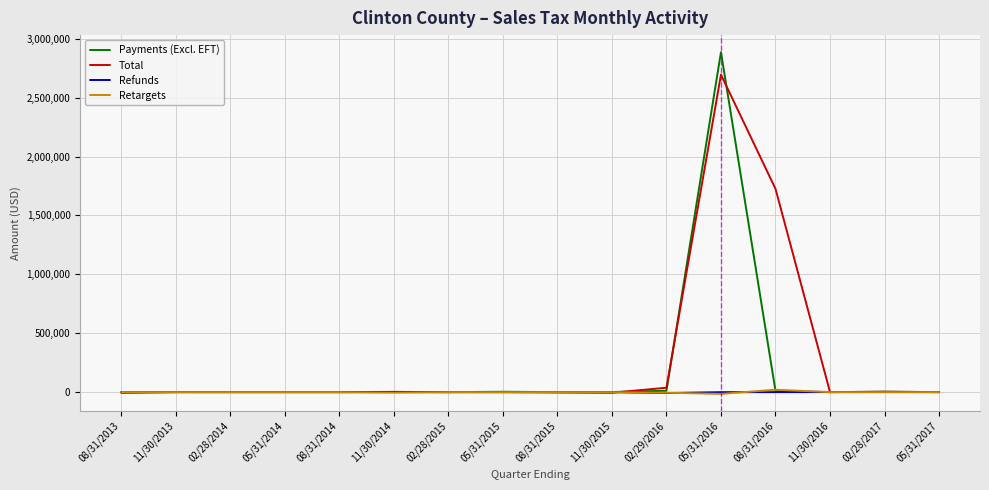

Which series has the largest range (max minus min)?

Payments (Excl. EFT)